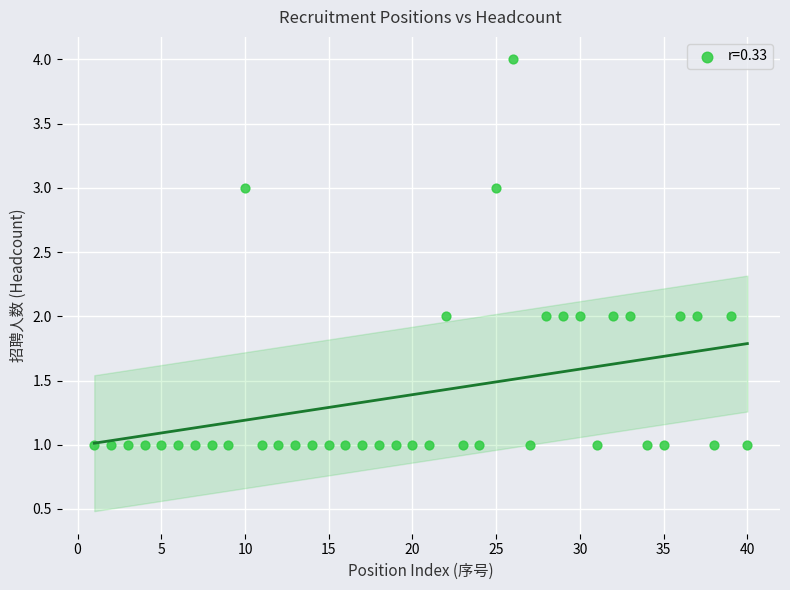

What is the range of X values (max minus min)?

39